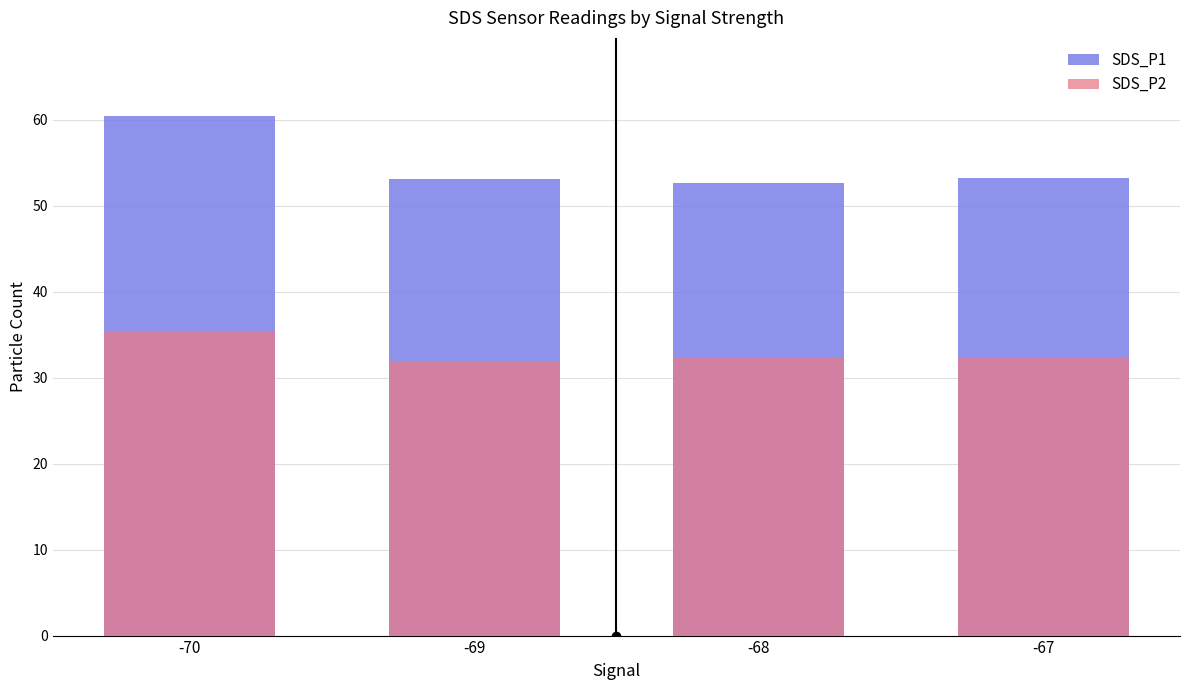

Count the number of data series in this chart.

2